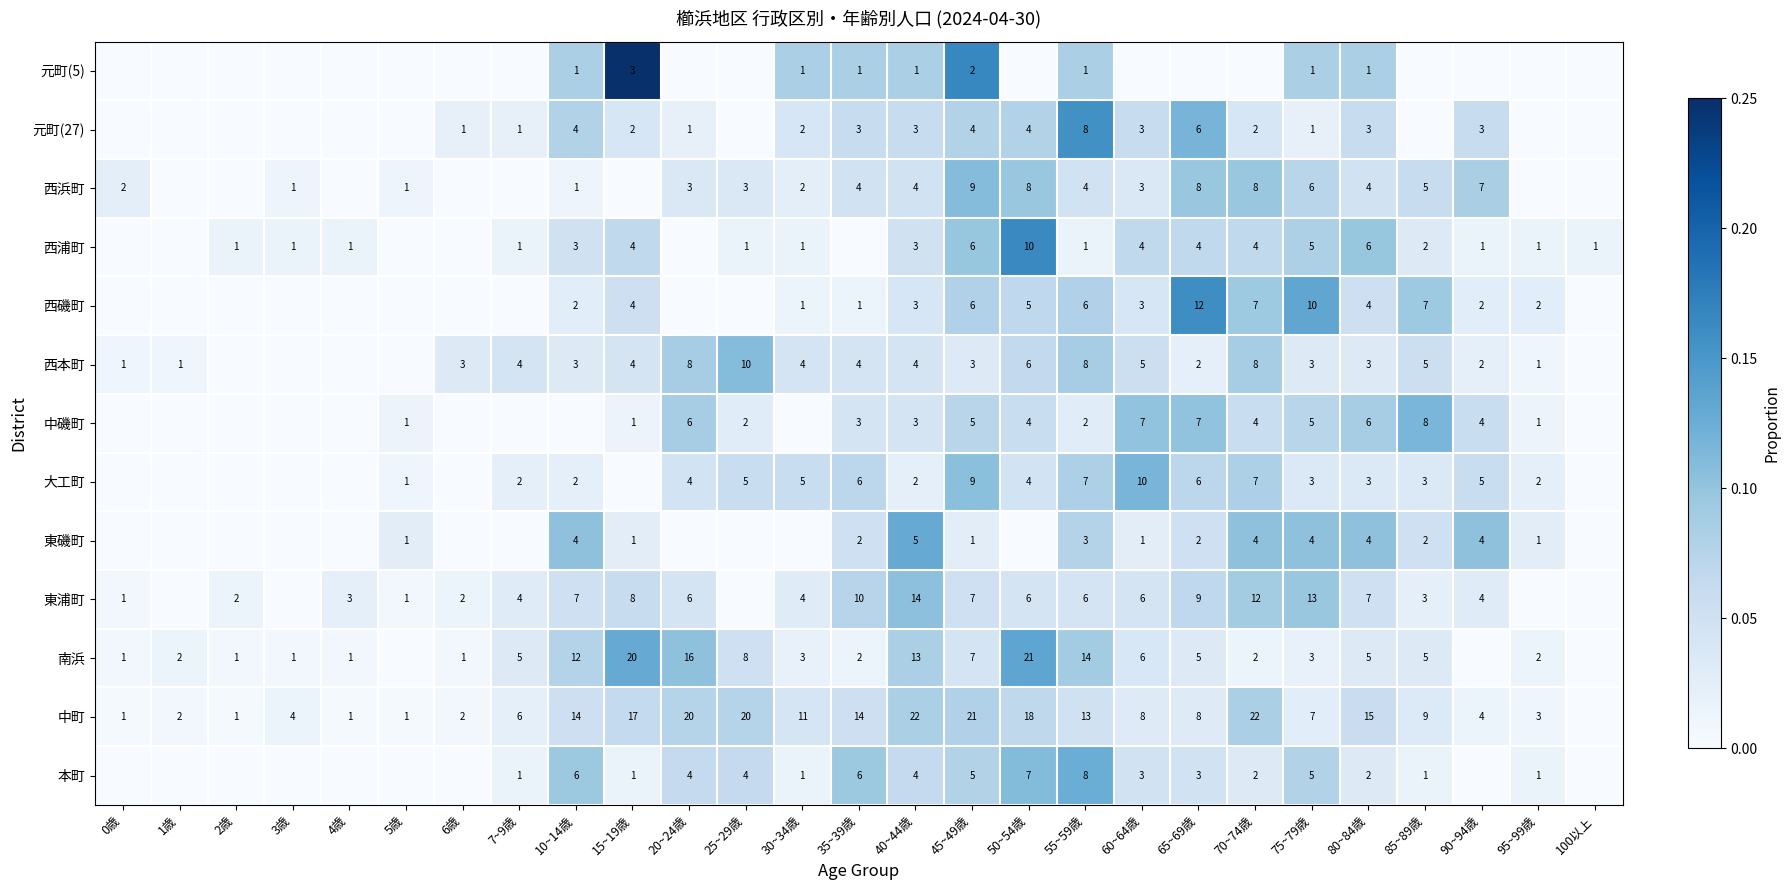

What is the spread (max minus min) of values at 55~59歳?

13